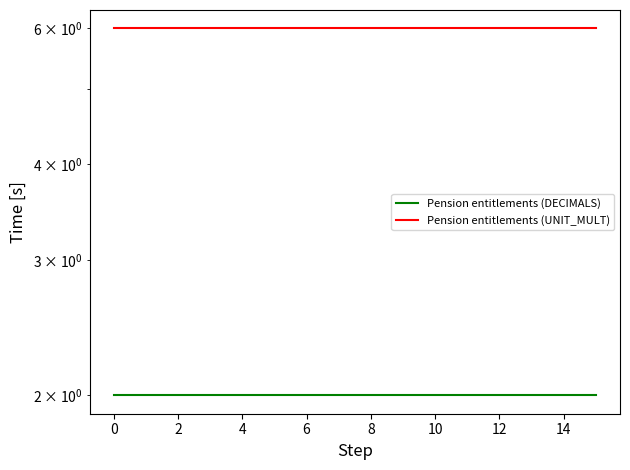

True or false: Pension entitlements (DECIMALS) has a value of 1 at 14.

False